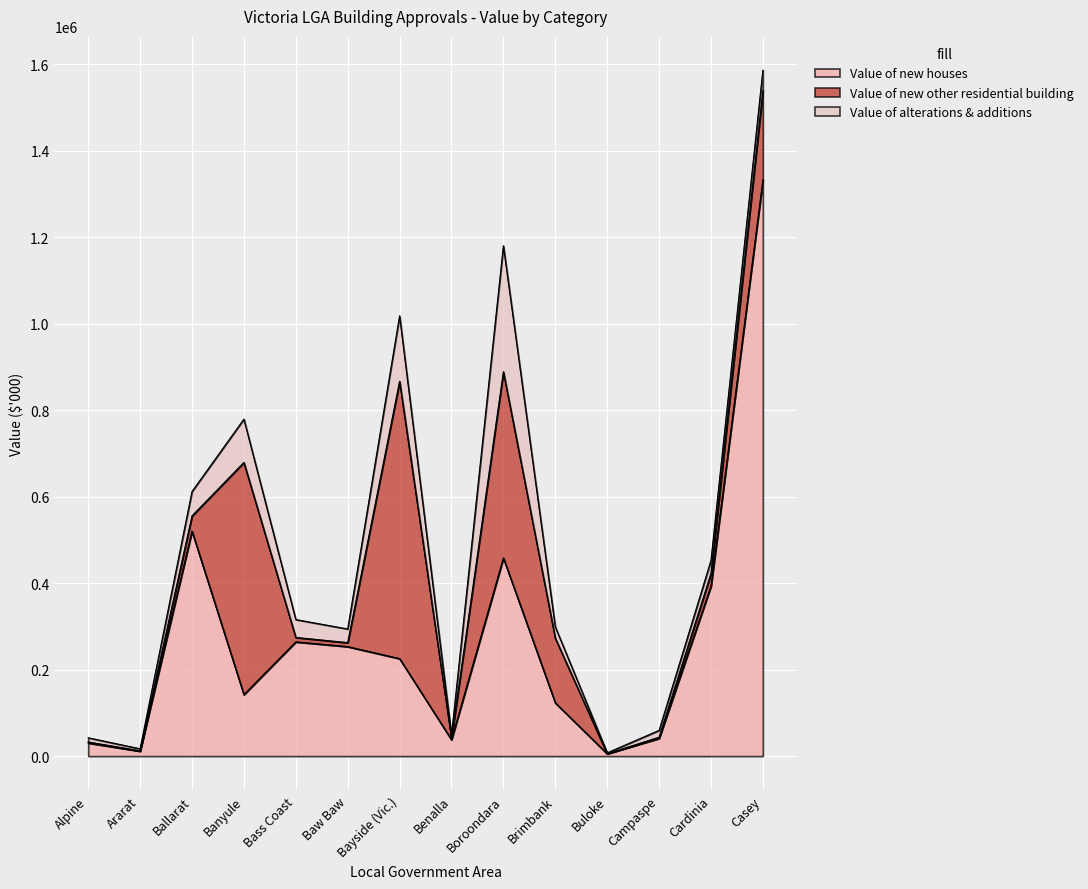

Count the number of categories in the chart.

14